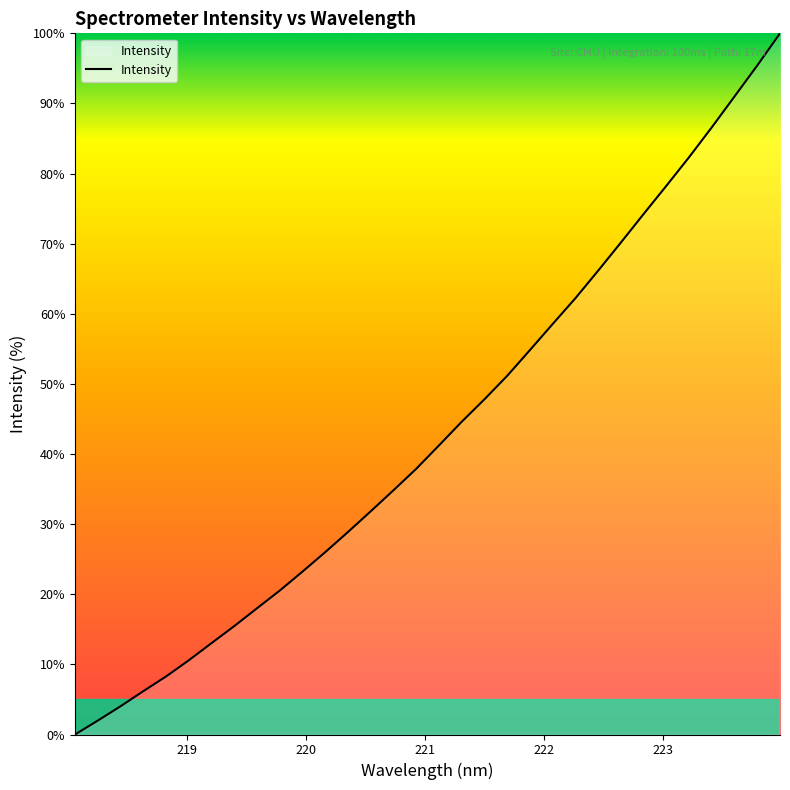

What is the maximum value shown in the chart?

100.0